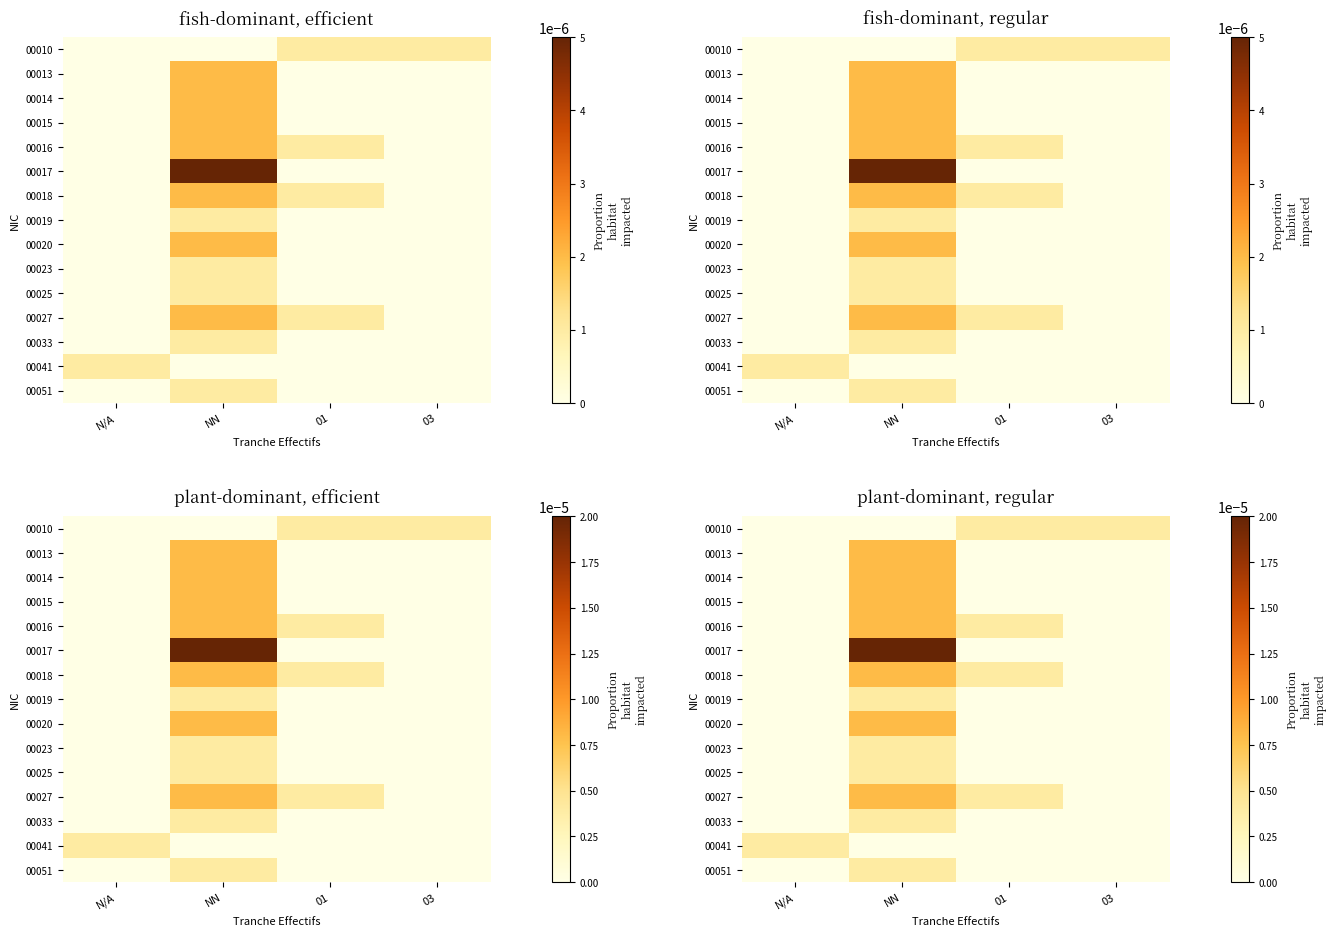

Which series has the largest total across all categories?

00017